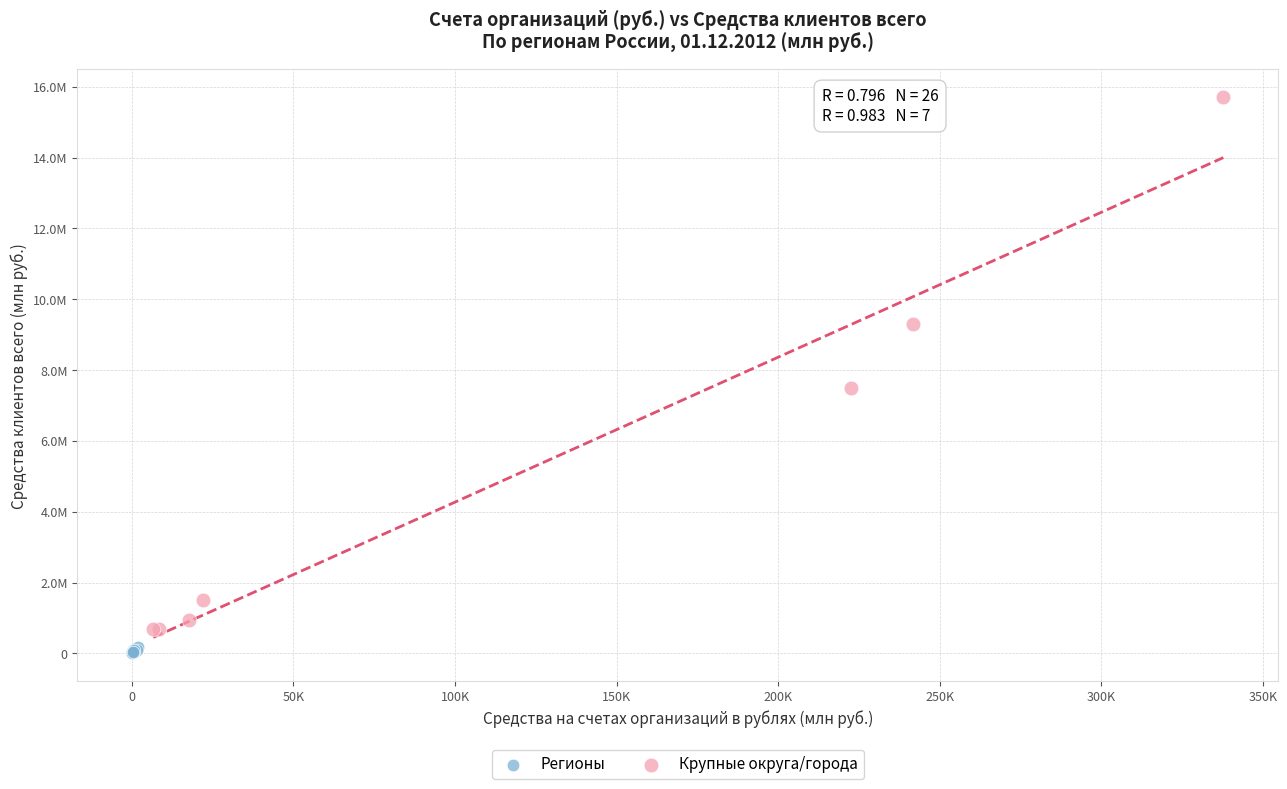

Which series reaches the minimum Y coordinate?

Регионы